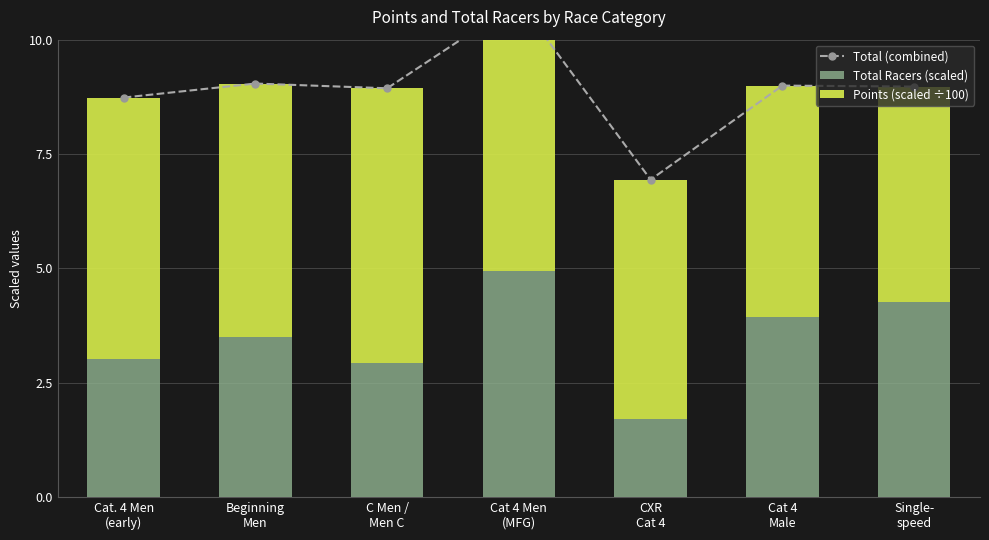

List the labels in order of Total Racers (scaled) value, smallest first.

CXR
Cat 4, C Men /
Men C, Cat. 4 Men
(early), Beginning
Men, Cat 4
Male, Single-
speed, Cat 4 Men
(MFG)